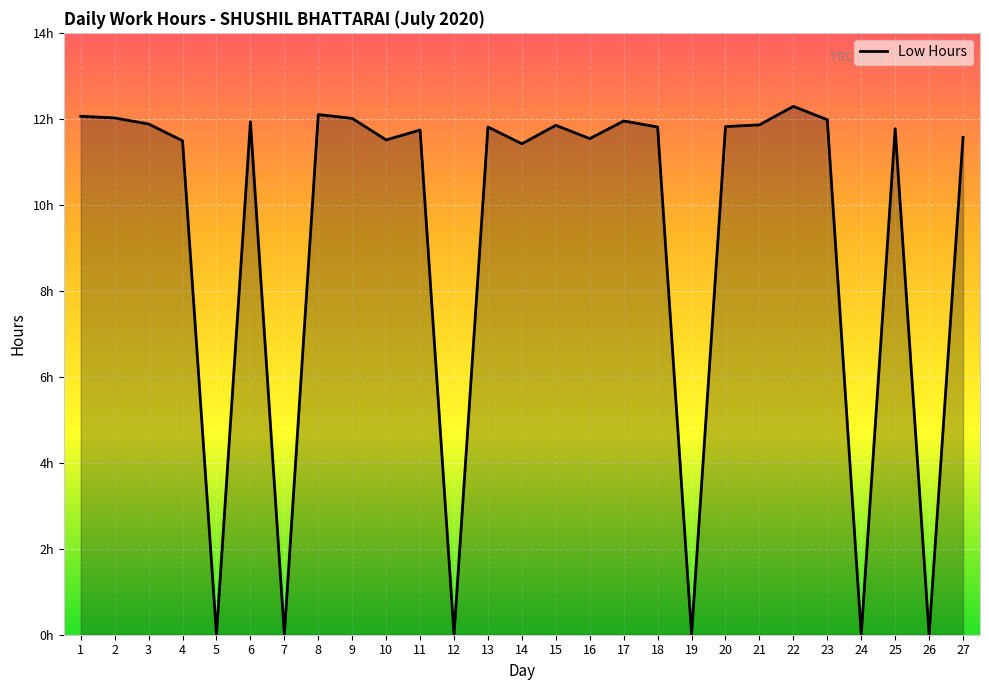

Between 8 and 21, which is larger?

8